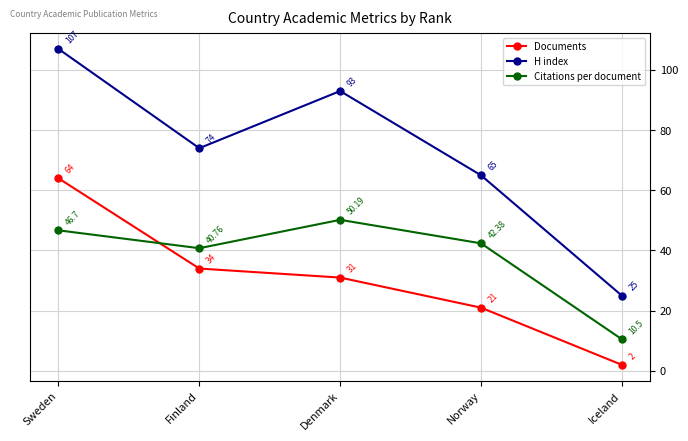

At which label is Documents closest to 33?

Finland